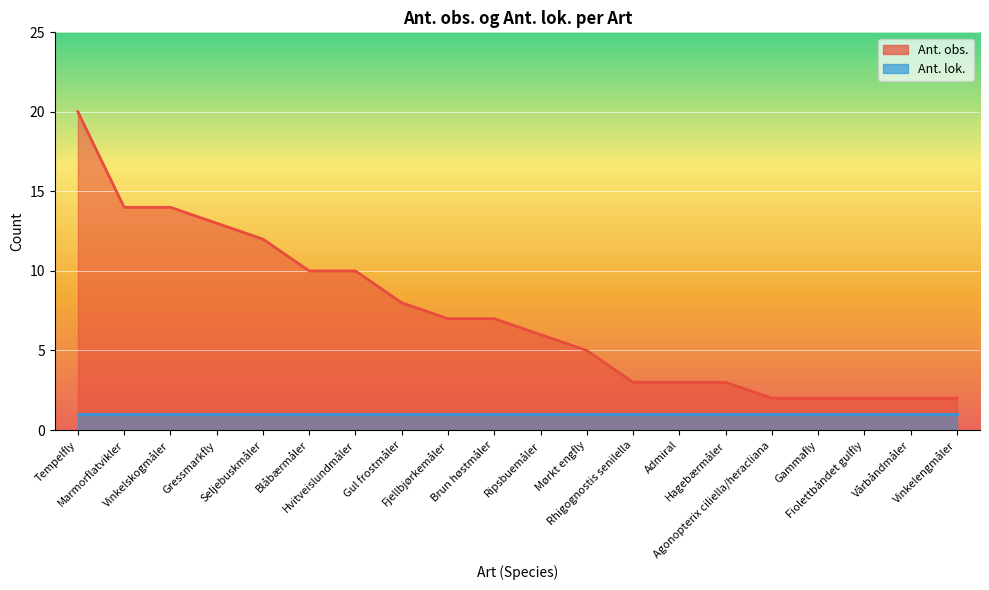

List the labels in order of value, smallest first.

Agonopterix ciliella/heracliana, Gammafly, Fiolettbåndet gulfly, Vårbåndmåler, Vinkelengmåler, Rhigognostis senilella, Admiral, Hagebærmåler, Mørkt engfly, Ripsbuemåler, Fjellbjørkemåler, Brun høstmåler, Gul frostmåler, Blåbærmåler, Hvitveislundmåler, Seljebuskmåler, Gressmarkfly, Marmorflatvikler, Vinkelskogmåler, Tempelfly